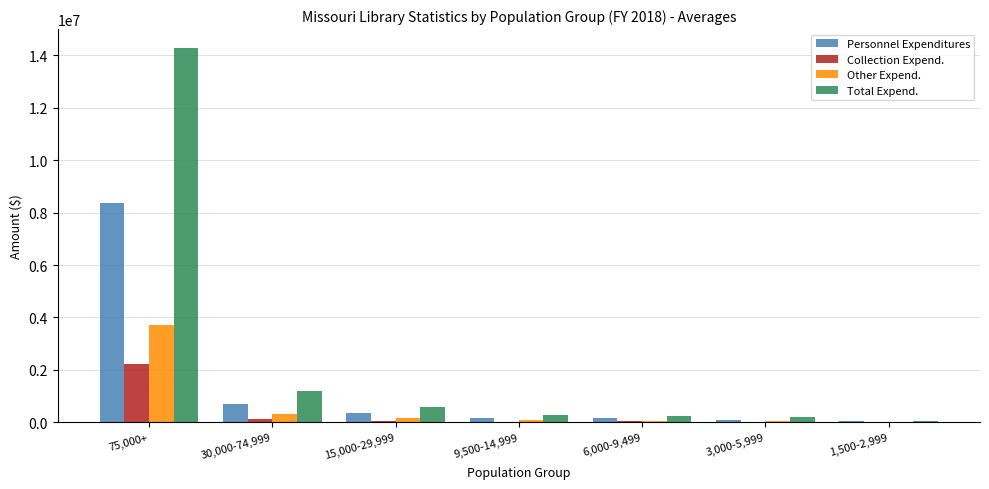

Which category has the highest value across all series?

75,000+